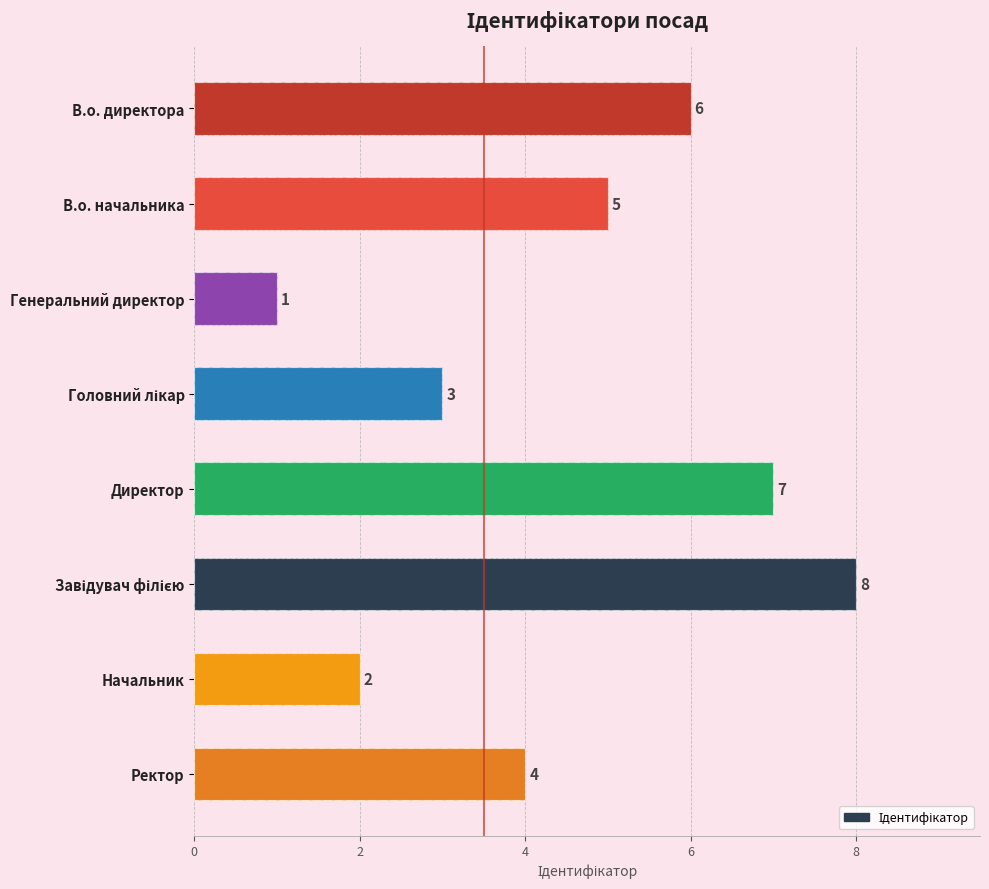

Reading left to right, what are all the values shown in this chart?

6	5	1	3	7	8	2	4